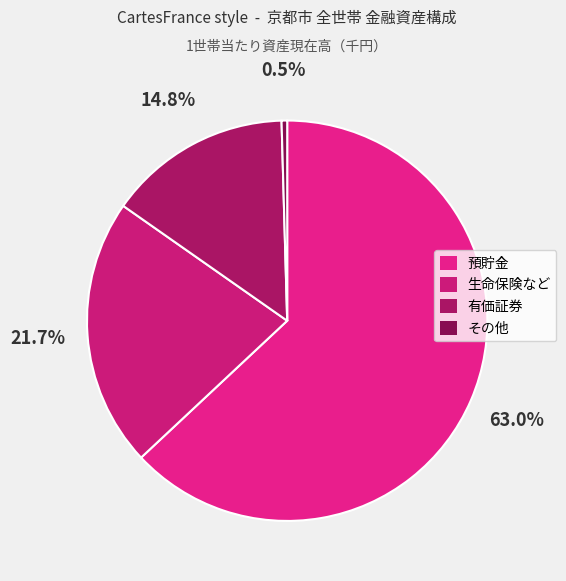

Rank the categories by value from highest to lowest.

預貯金, 生命保険など, 有価証券, その他